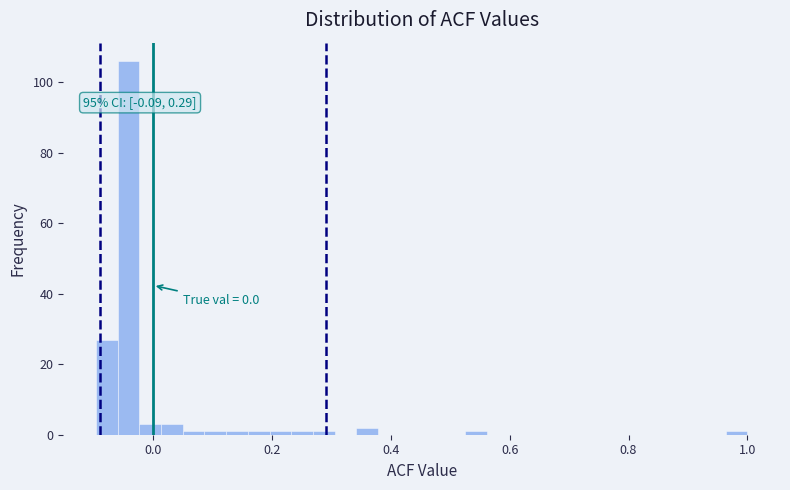

Read against the x-axis, roughly where is the centre of the tallest bar?

-0.04